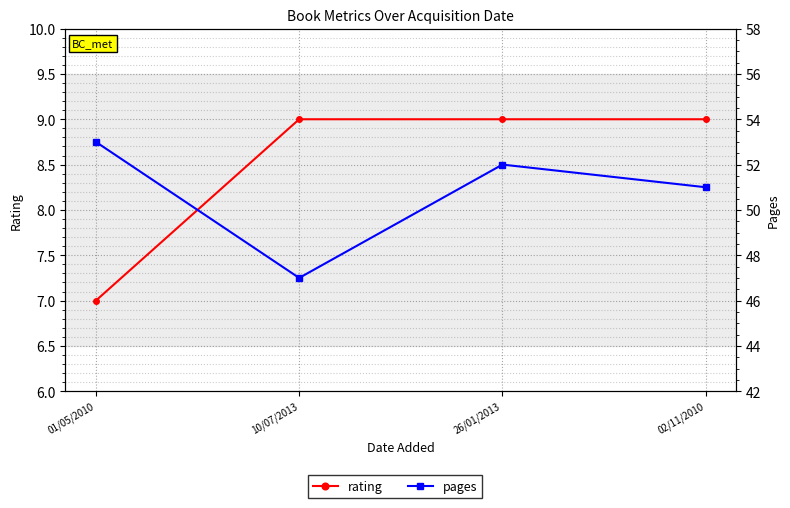

What is the average value of the rating series?

8